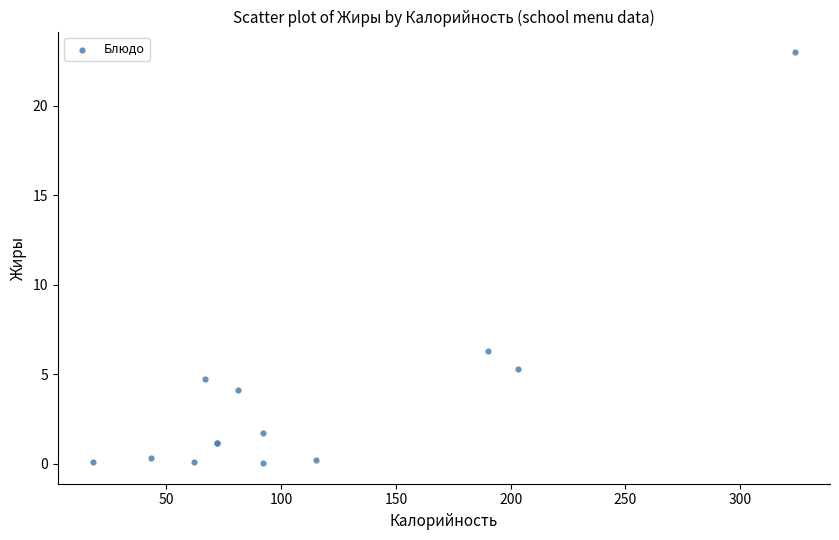

What Y value in the scatter plot is closest to 11?

6.3